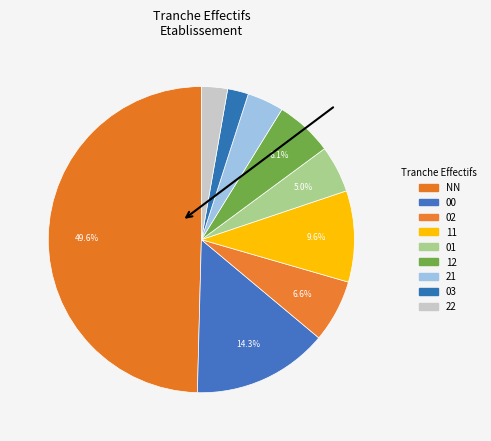

The 00 slice represents 9% of the pie. True or false?

False